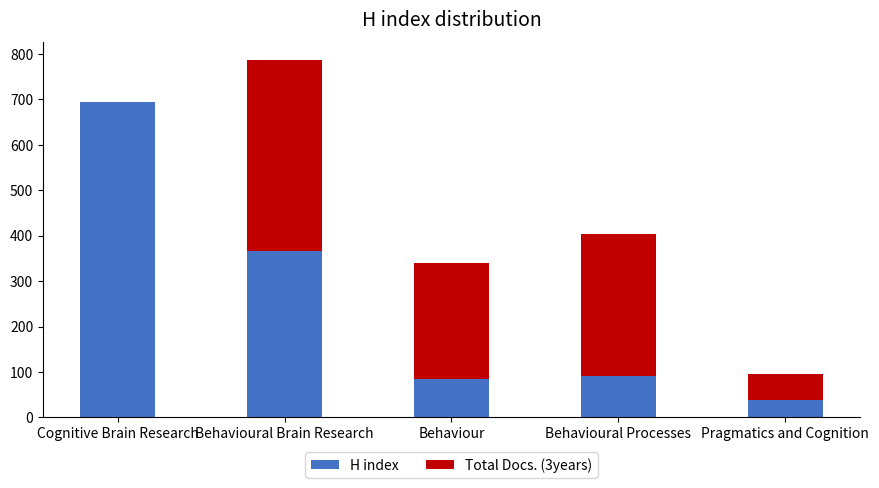

At which category is the sum across all series the highest?

Behavioural Brain Research